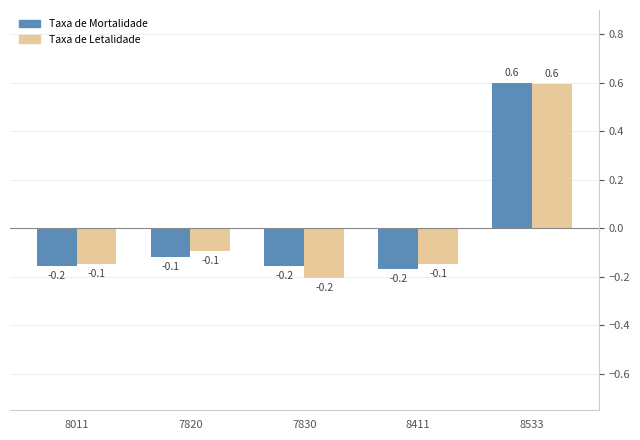

Reading left to right, transcribe all the data shown in this chart.

Taxa de Mortalidade: -0.2	-0.1	-0.2	-0.2	0.6
Taxa de Letalidade: -0.1	-0.1	-0.2	-0.1	0.6